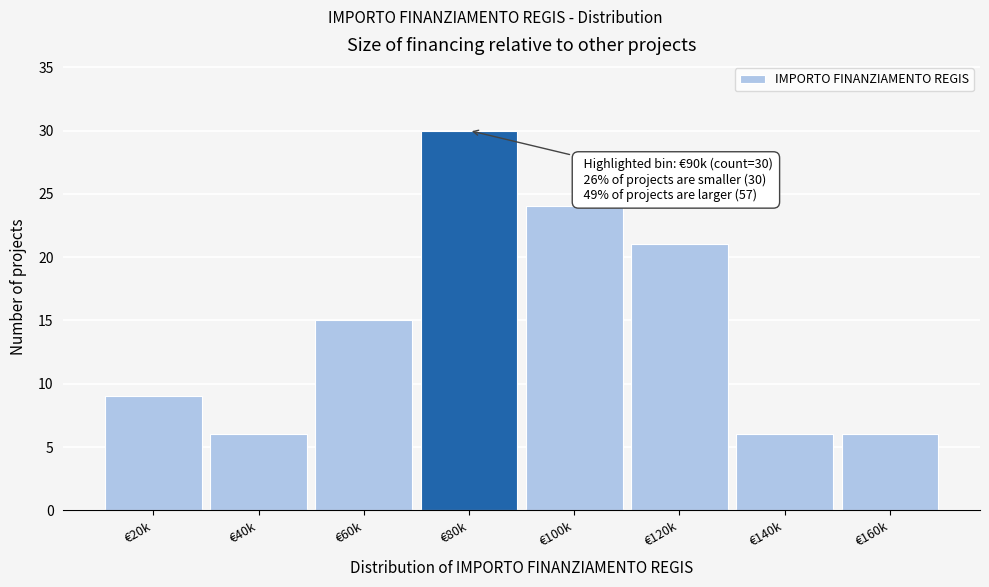

Reading left to right, extract all data points from this chart.

€20k=9	€40k=6	€60k=15	€80k=30	€100k=24	€120k=21	€140k=6	€160k=6